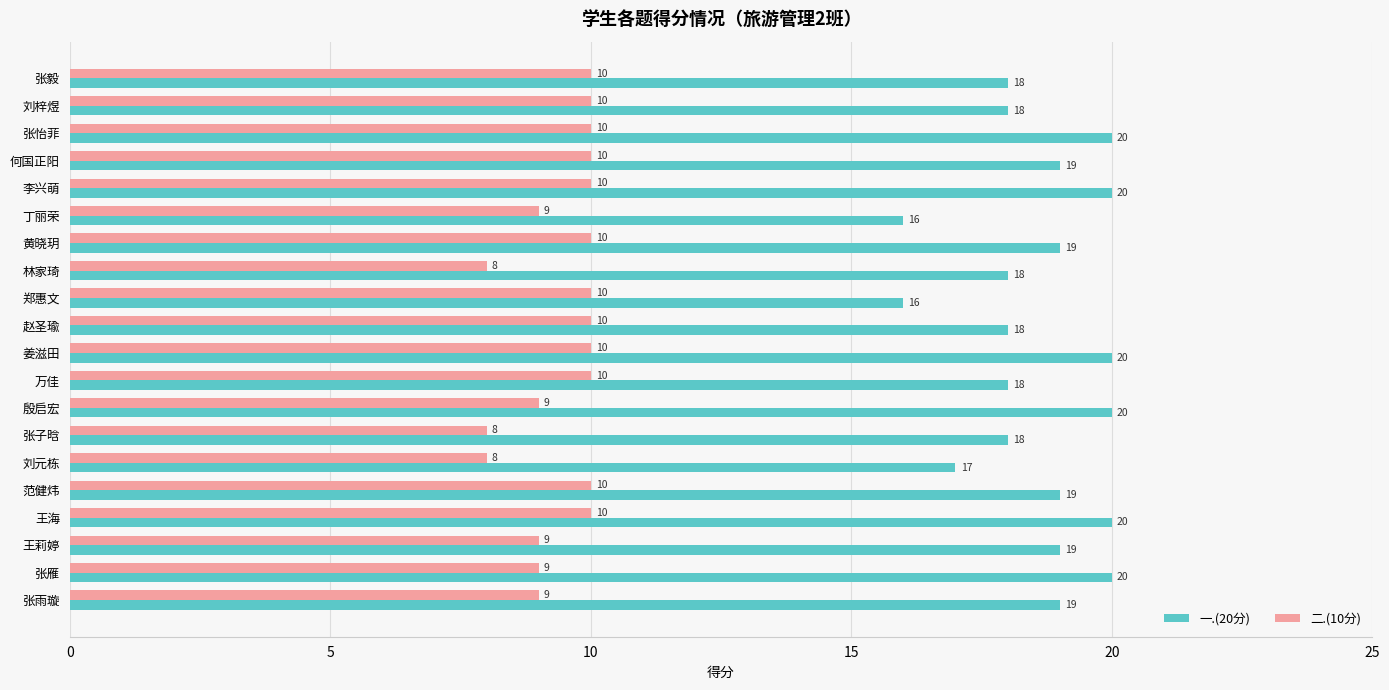

Between 郑惠文 and 刘梓煜, which series saw the biggest shift?

一.(20分)